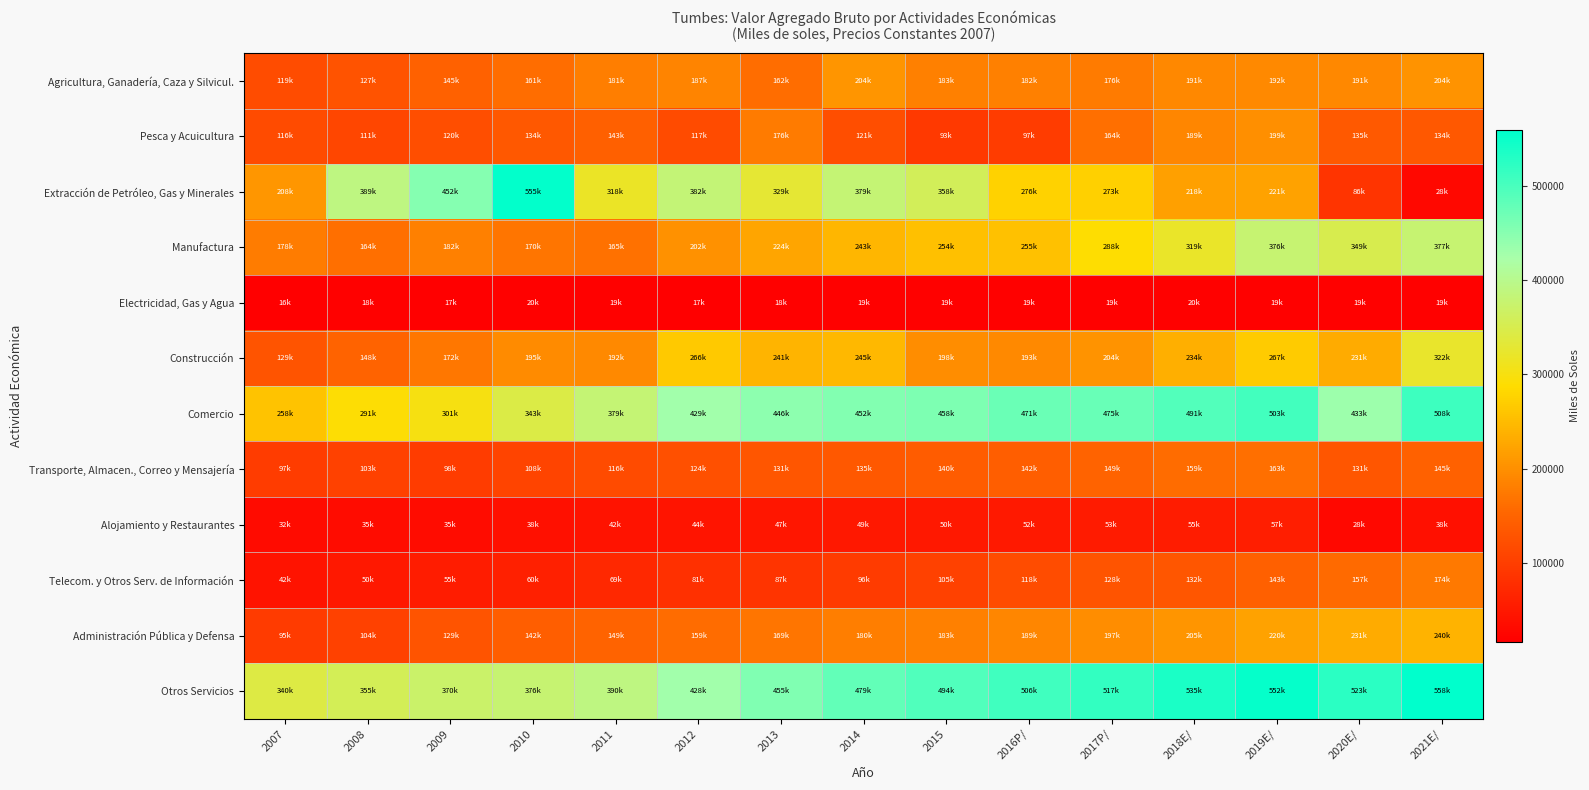

Which series changed the most between 2008 and 2018E/?

Comercio